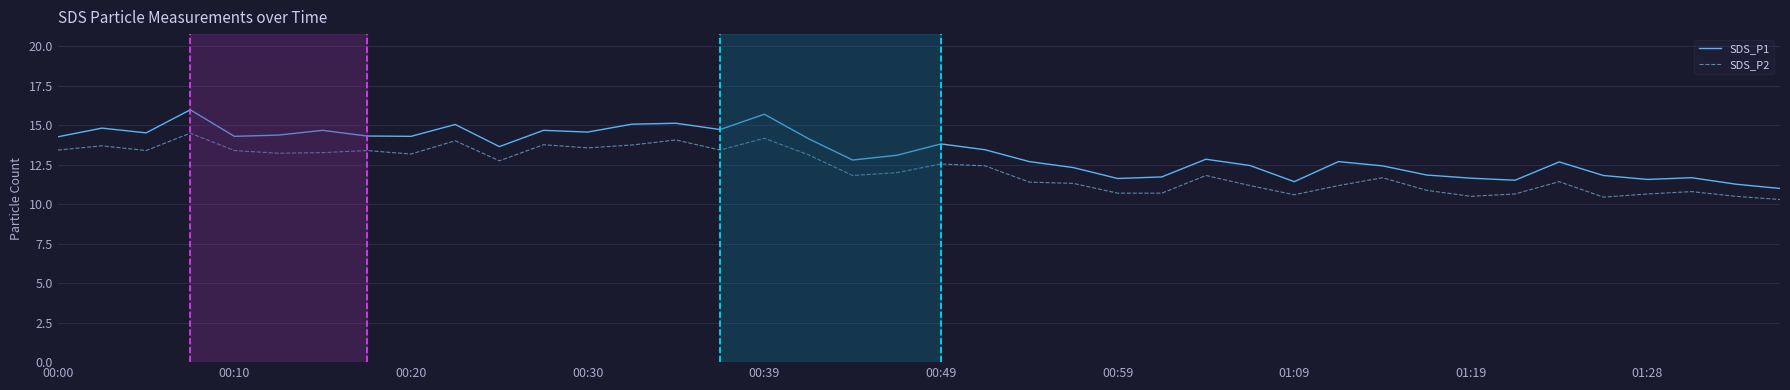

What is the difference between the maximum and minimum values in the SDS_P2 series?

4.2